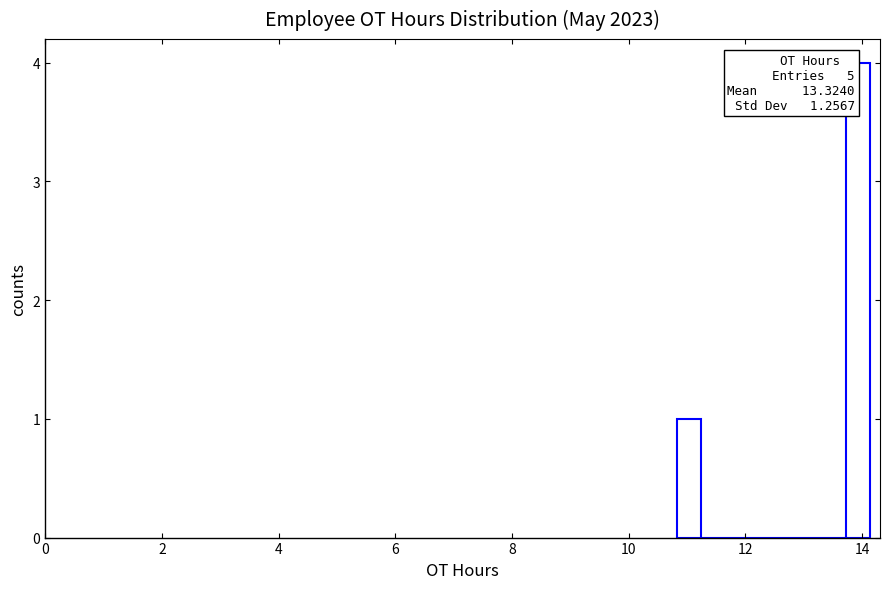

Read against the x-axis, roughly where is the centre of the tallest bar?

14.0